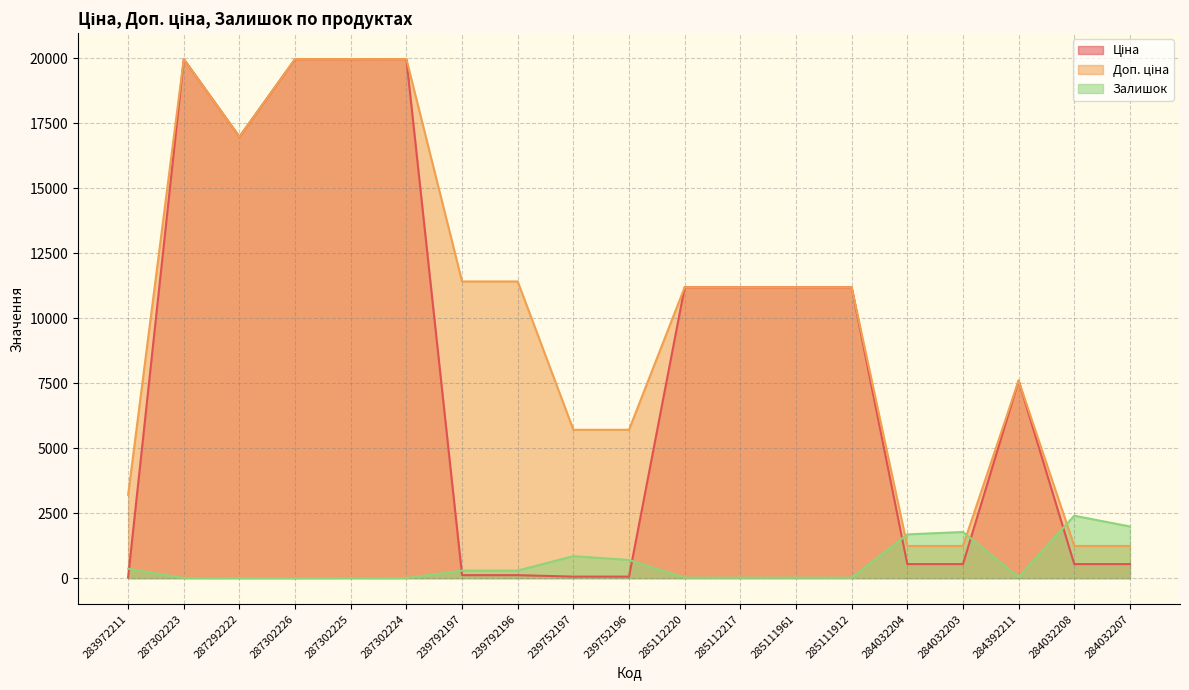

What is the average value of the Ціна series?

7984.9